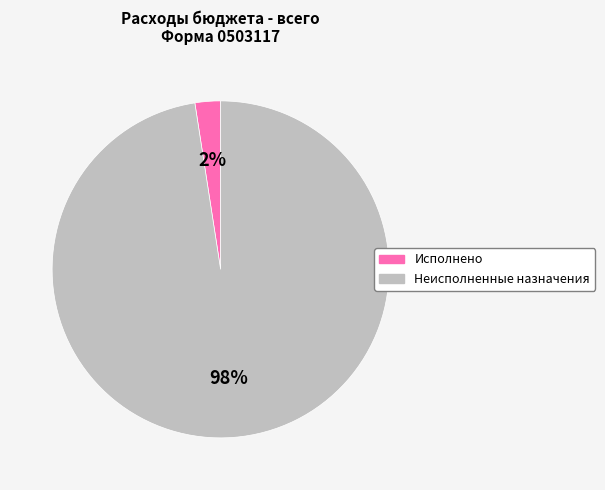

Does Исполнено represent more than half of the total?

No